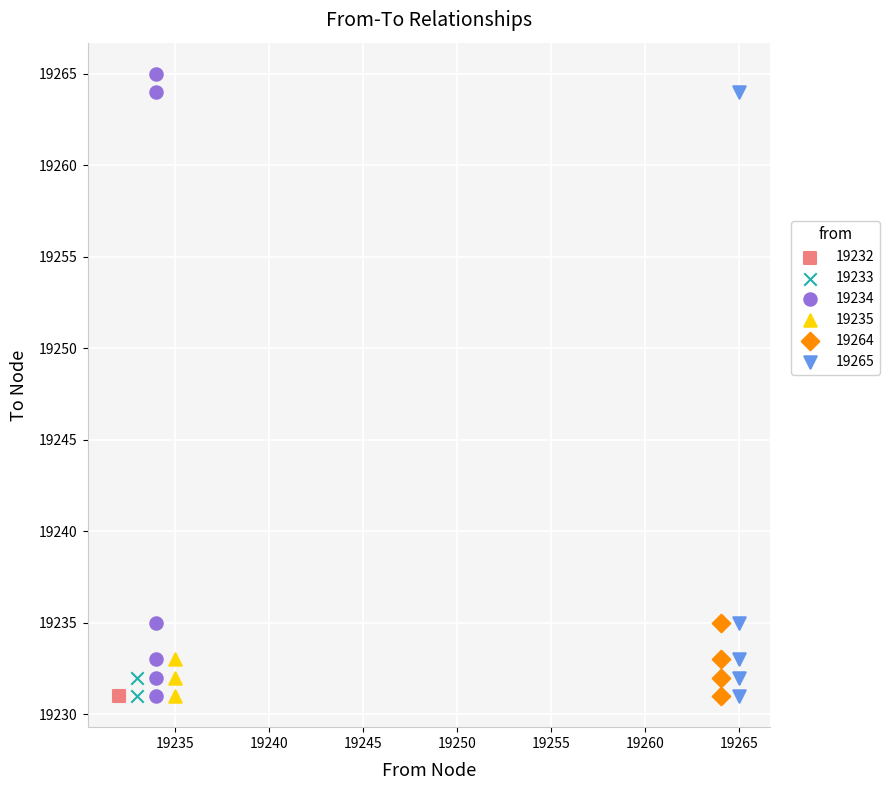

What are all the series names shown in the legend?

19232, 19233, 19234, 19235, 19264, 19265